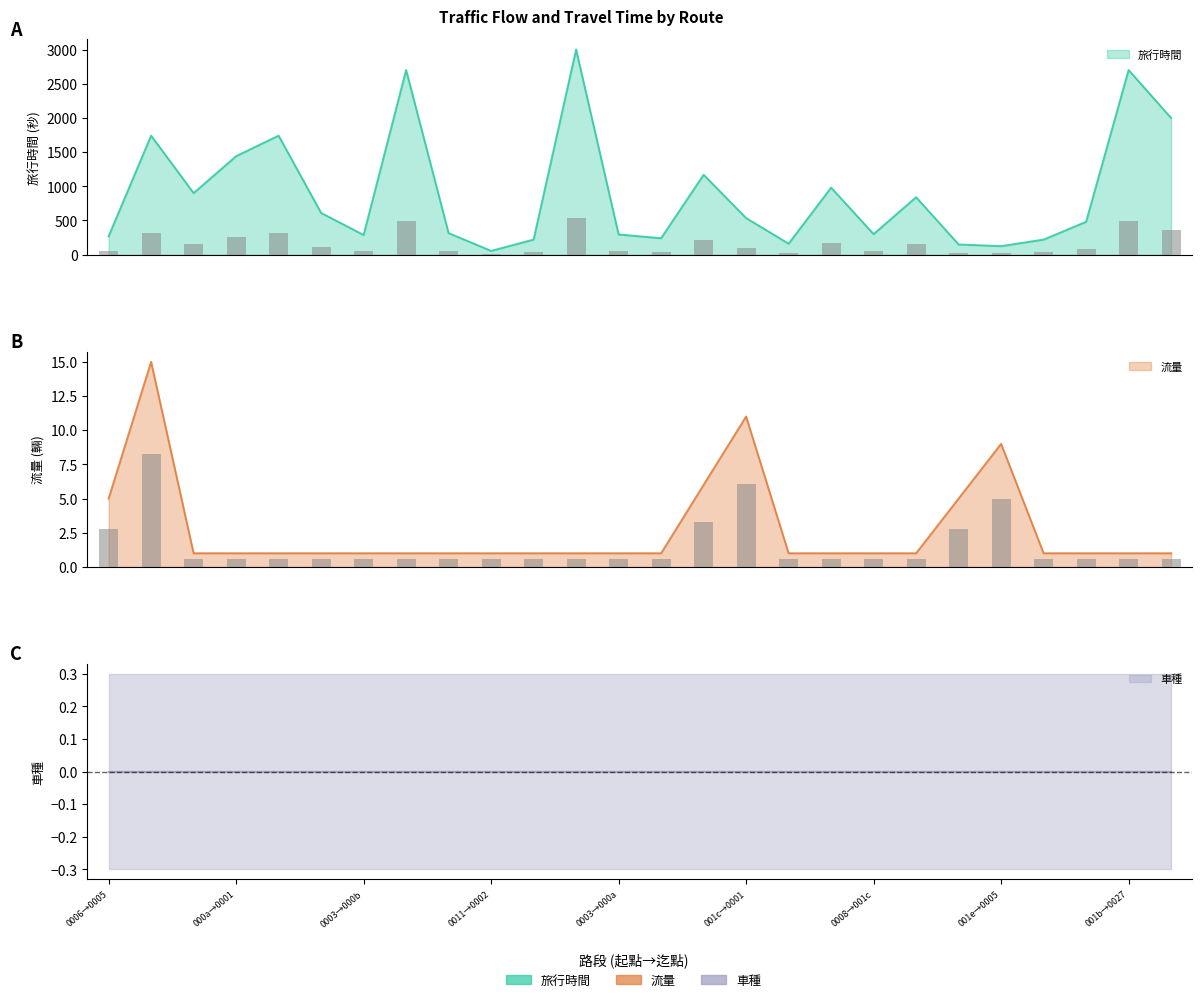

Are the bars grouped side by side (vs. stacked)?

Yes